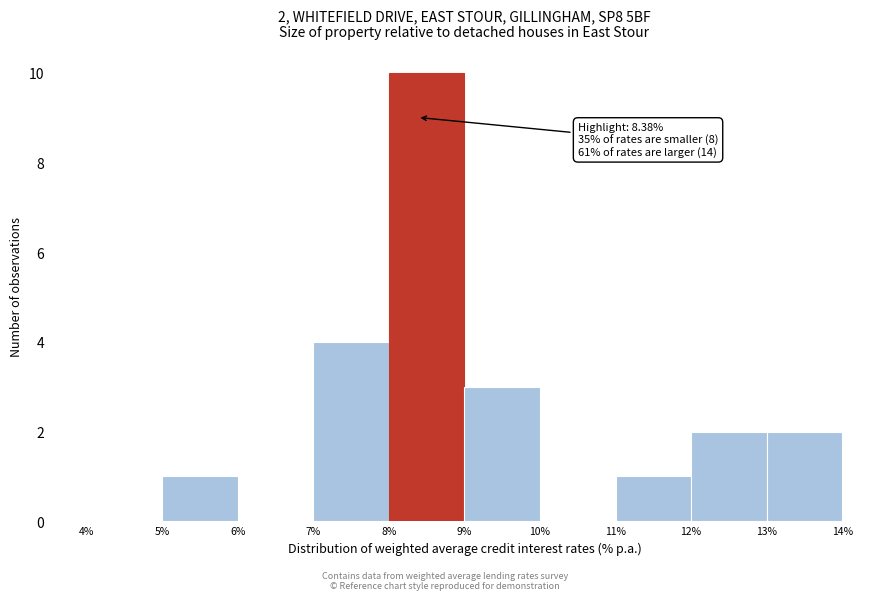

Over which range of the x-axis is the bar tallest?

8% to 9%